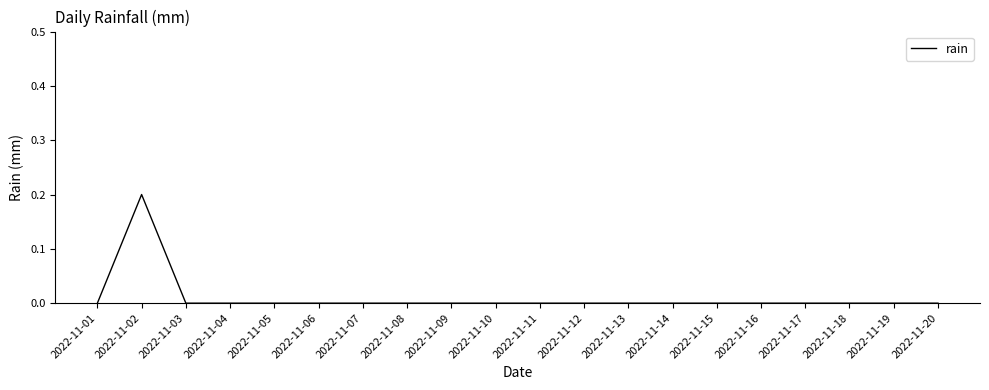

Does the chart have visible grid lines?

No